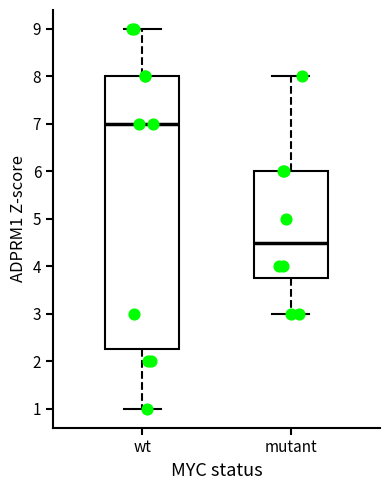

Which box's median line is the highest?

wt